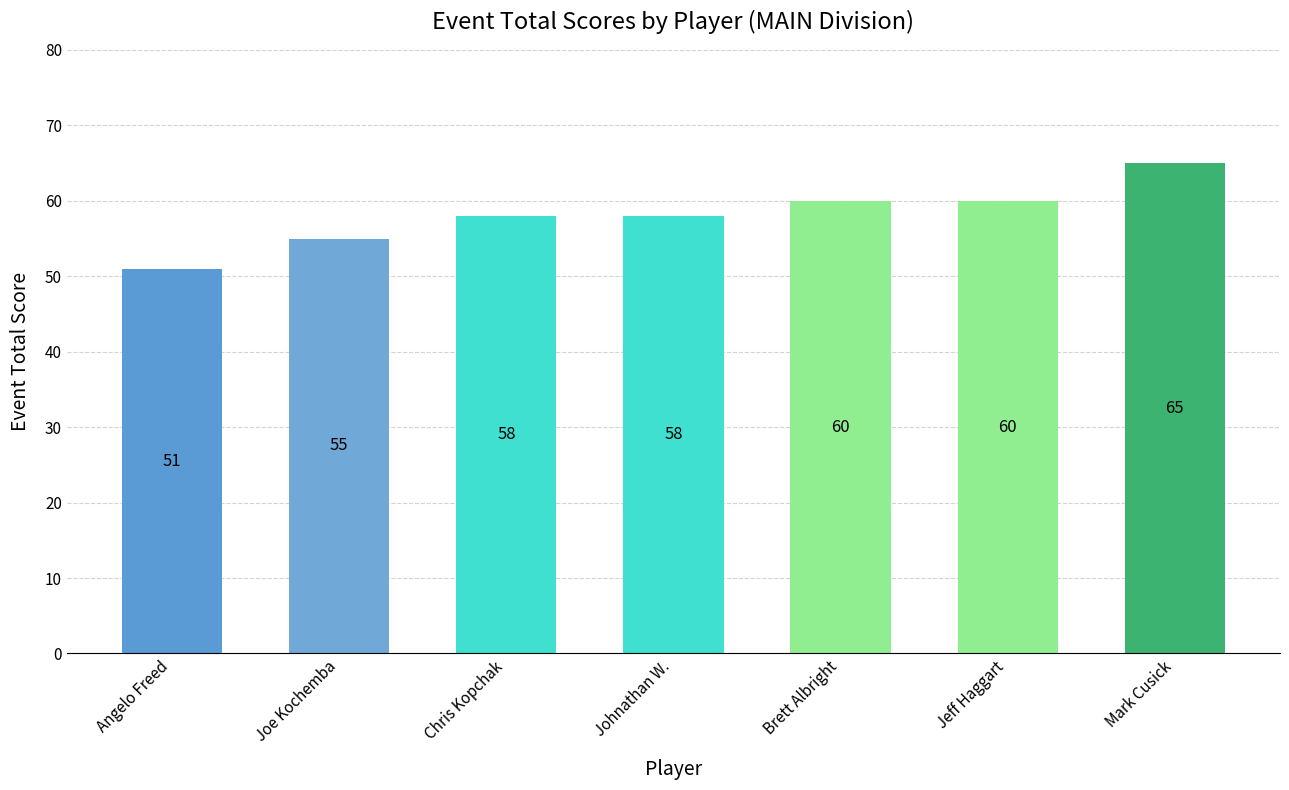

Reading left to right, transcribe all the data shown in this chart.

51	55	58	58	60	60	65